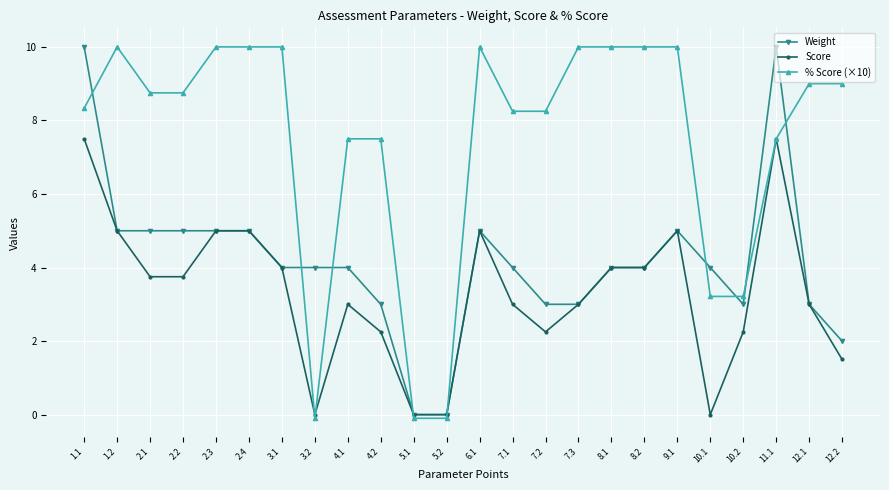

At how many categories does at least one series exceed 8?

17